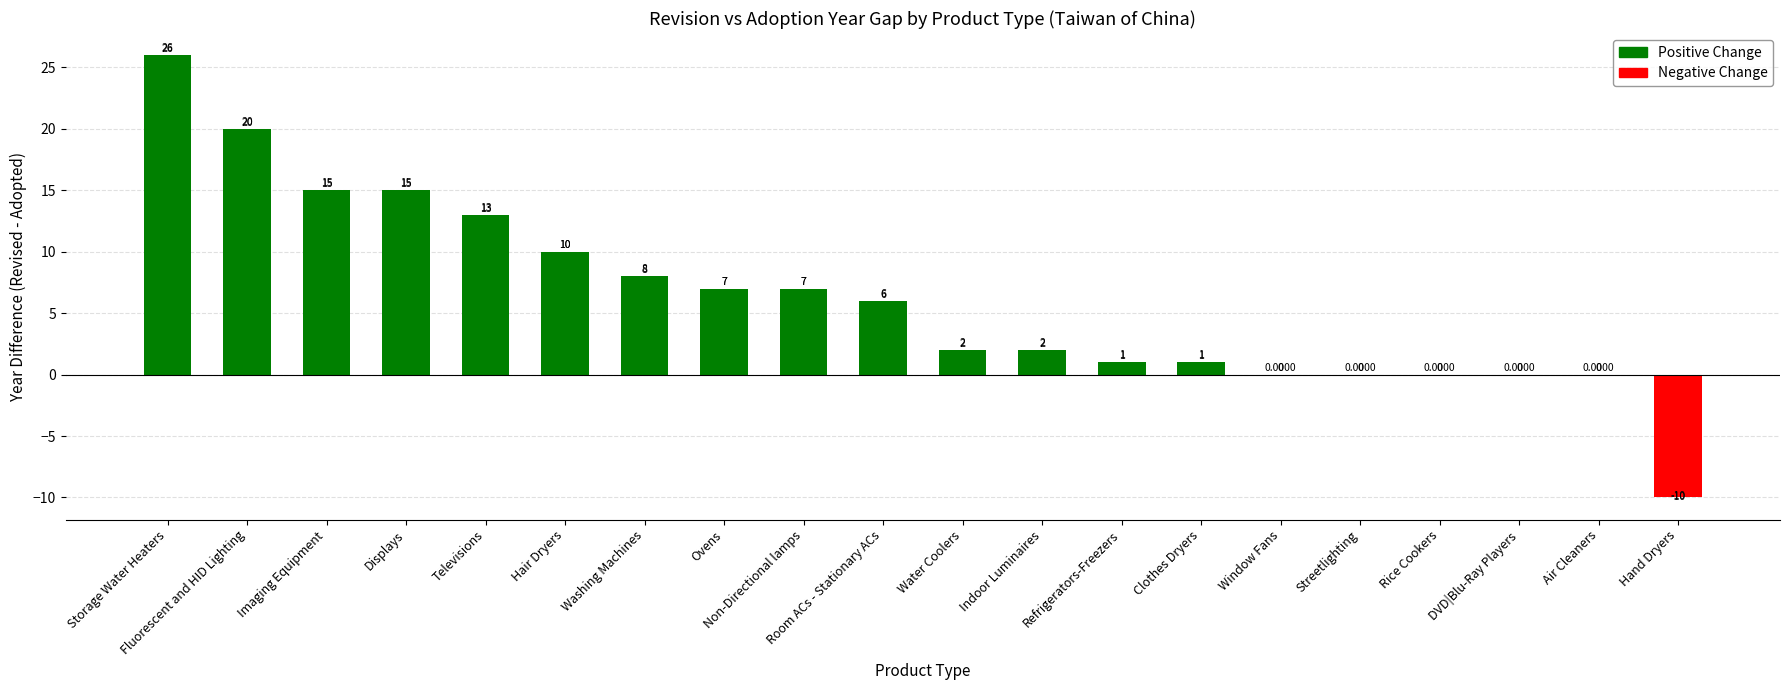

Between Water Coolers and Refrigerators-Freezers, which is larger?

Water Coolers